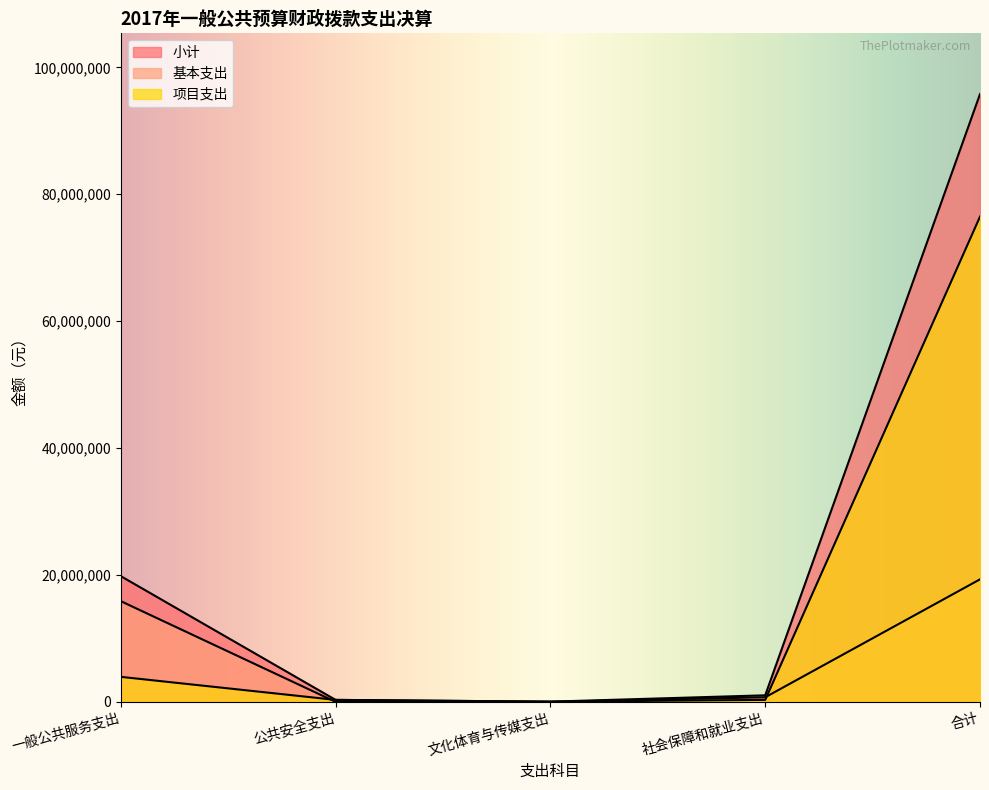

What is the difference between the 项目支出 values at 一般公共服务支出 and 社会保障和就业支出?

3630430.1